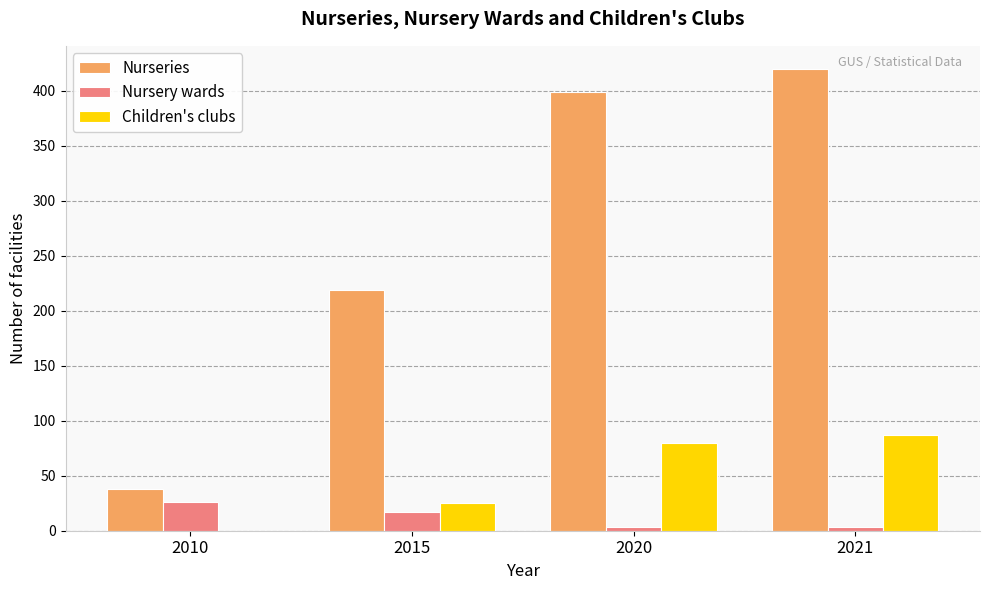

Which series has the widest spread of values?

Nurseries